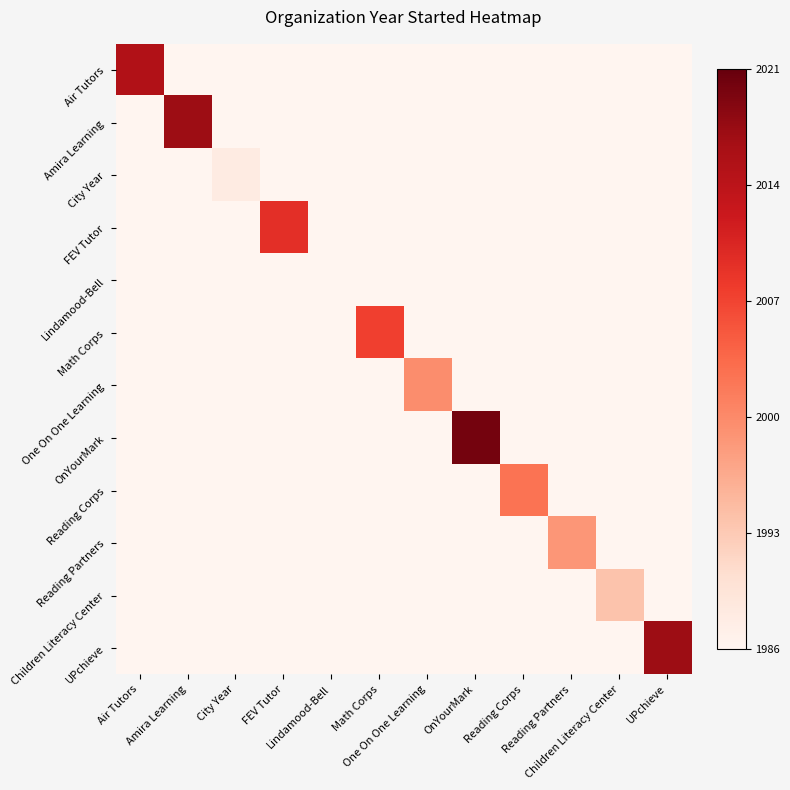

Count the number of data series in this chart.

12